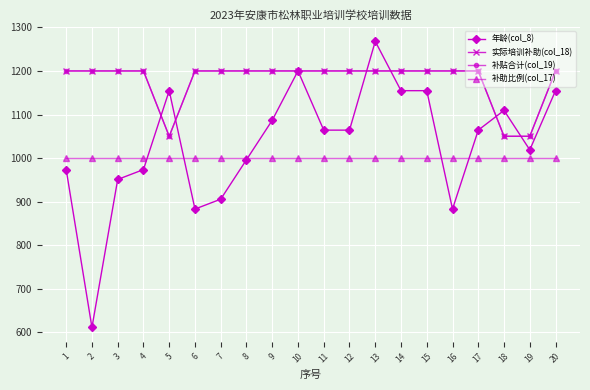

Is this an area chart (filled region under the line)?

No